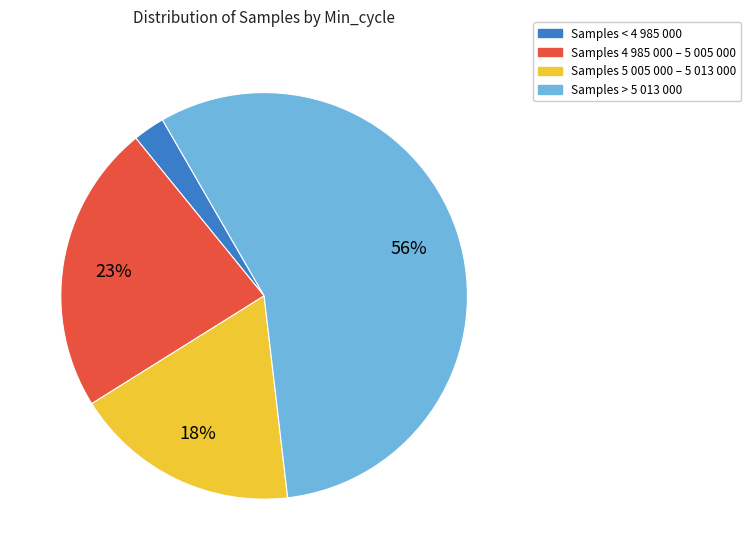

Count the number of slices in the pie.

4